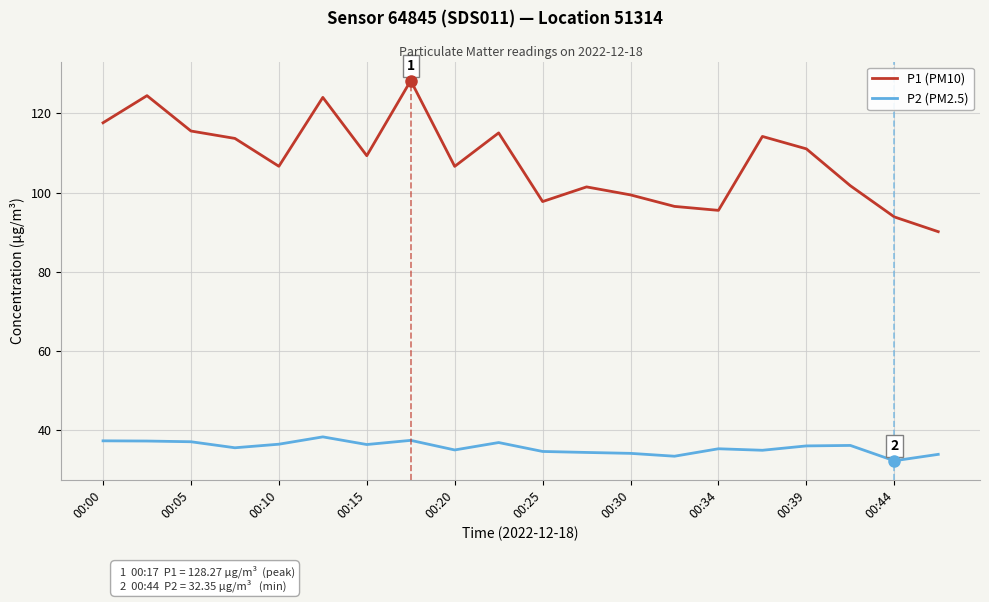

Which series has the widest spread of values?

P1 (PM10)